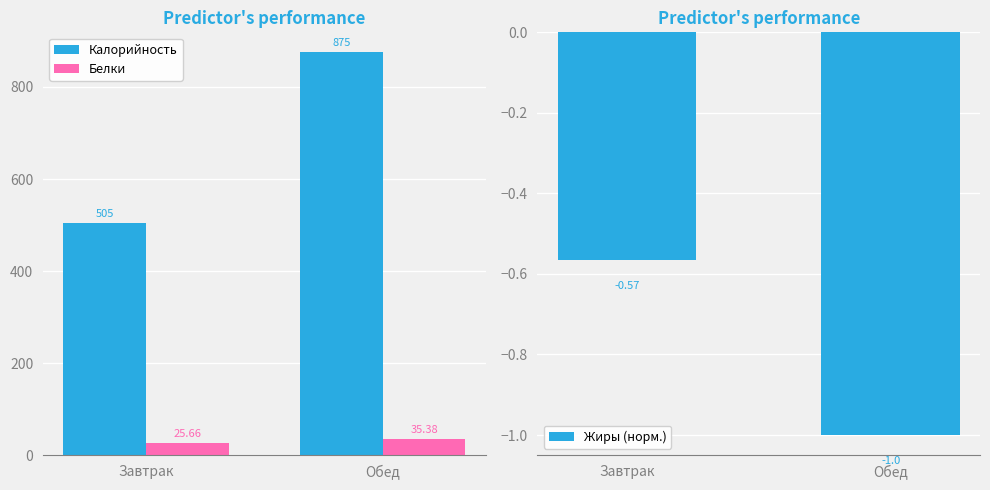

What are all the series names shown in the legend?

Калорийность, Белки, Жиры (норм.)